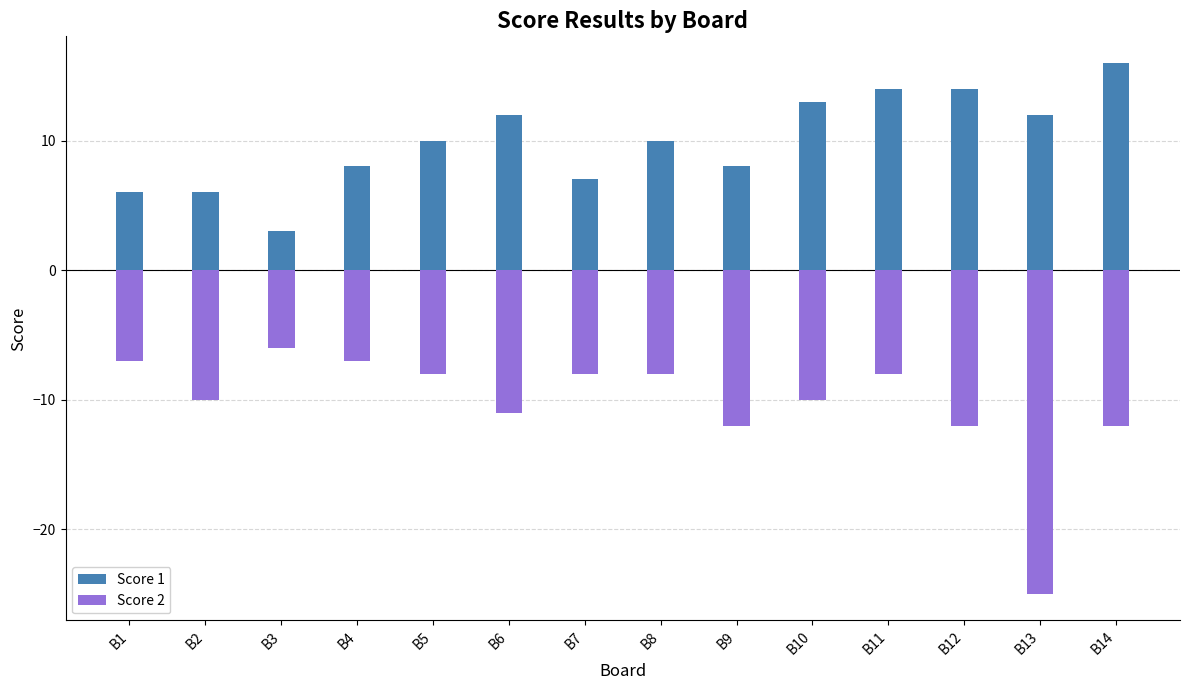

What is the difference between the Score 2 values at B5 and B4?

1